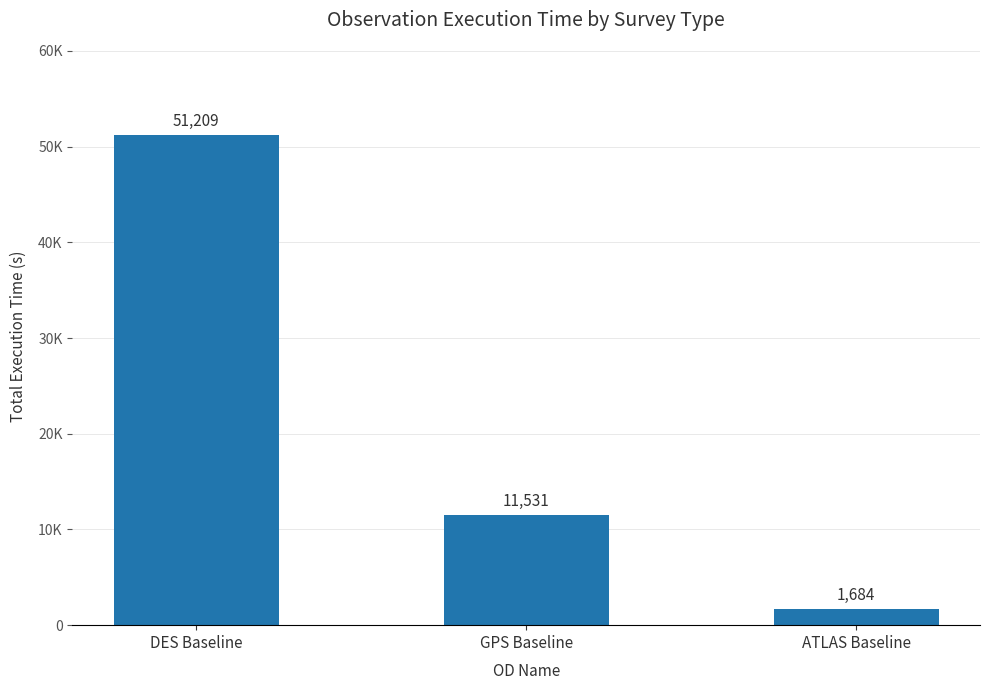

Count the values in the range 1684 to 51209.

3